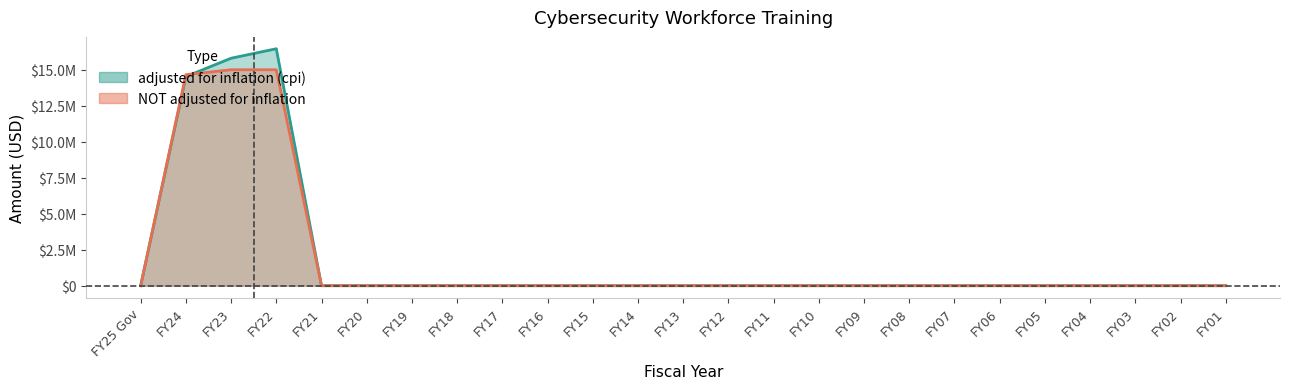

At how many categories does at least one series exceed 8776814?

3